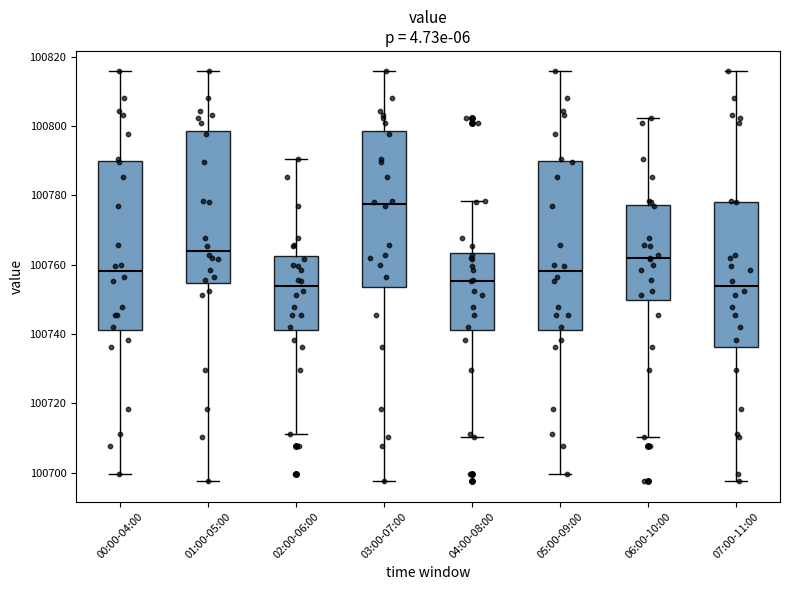

Which box has the highest median line?

03:00-07:00